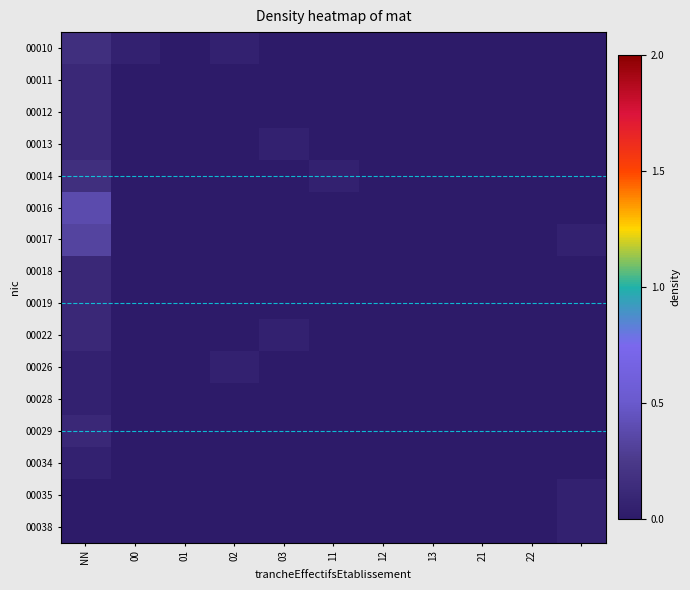

What is the maximum value shown in the chart?

0.4